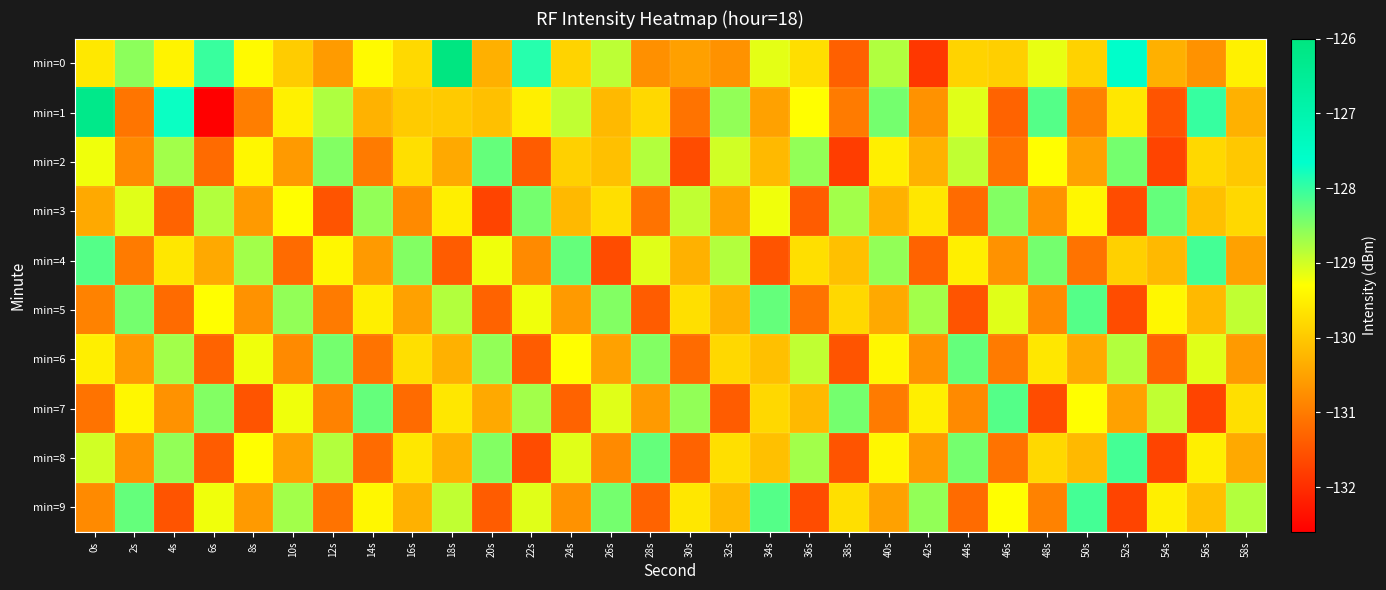

Between 54s and 44s, which is larger?

44s